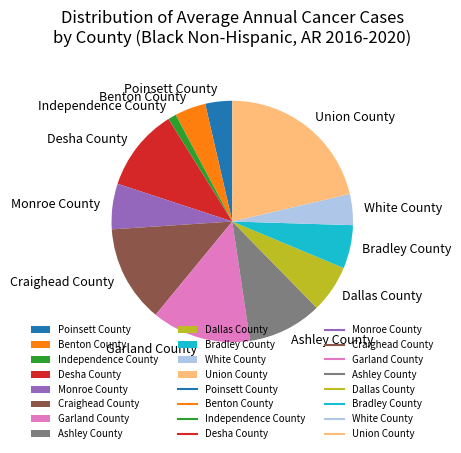

True or false: Garland County accounts for 27% of the total.

False